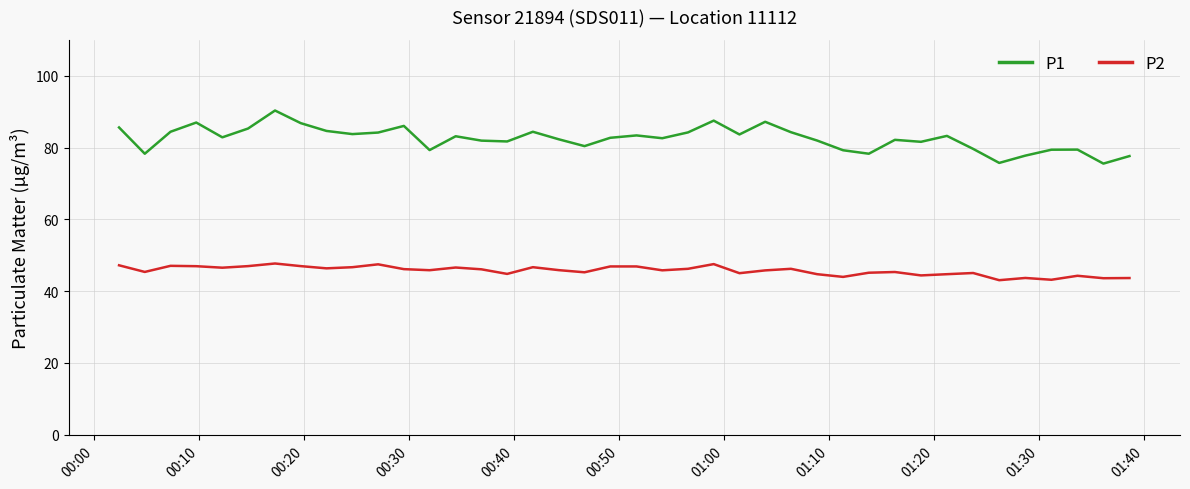

List the series in order of their peak value, highest first.

P1, P2